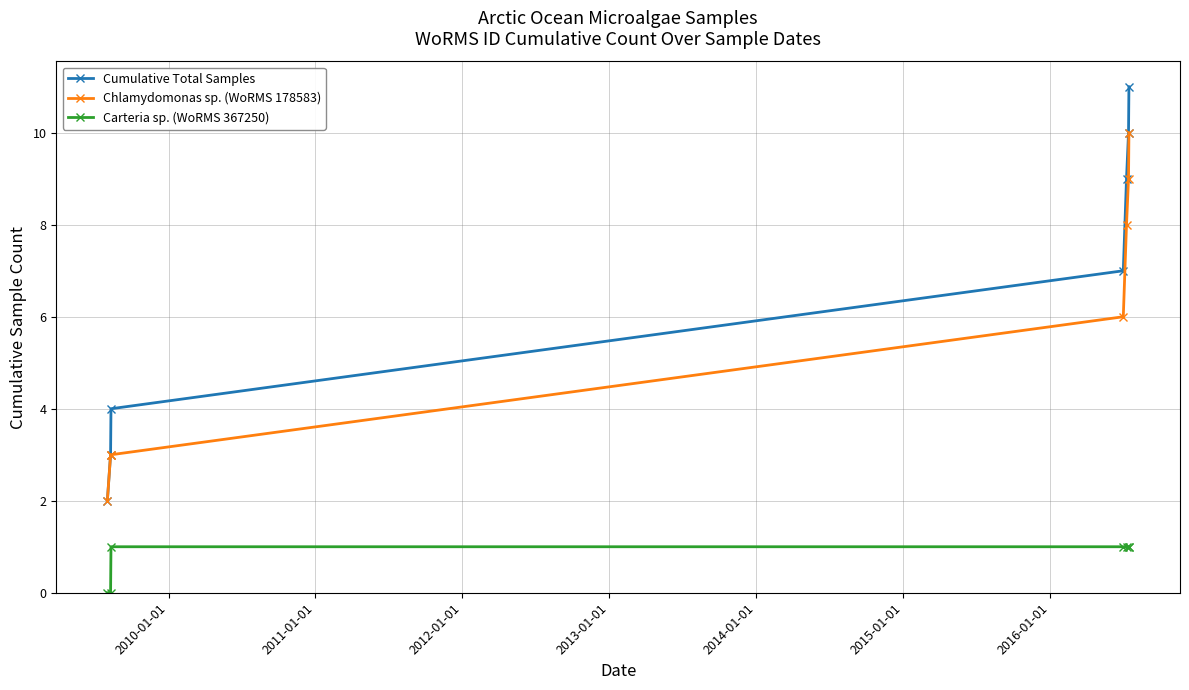

What is the highest value of the Chlamydomonas sp. (WoRMS 178583) series?

10